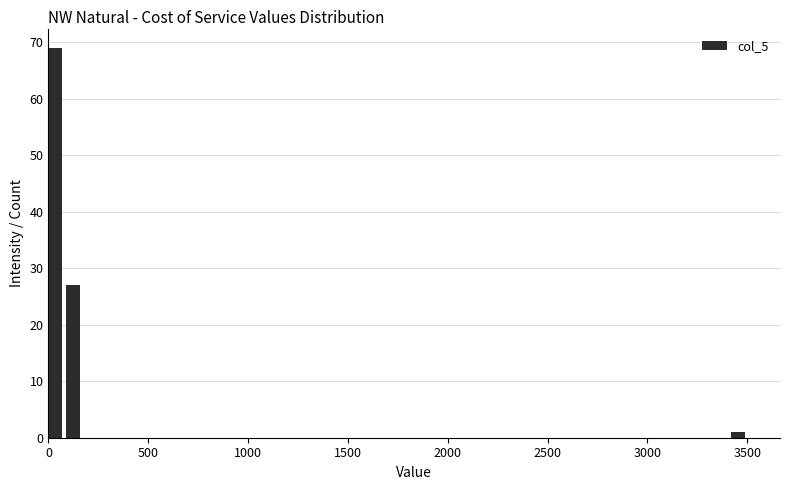

Read against the x-axis, roughly where is the centre of the tallest bar?

50